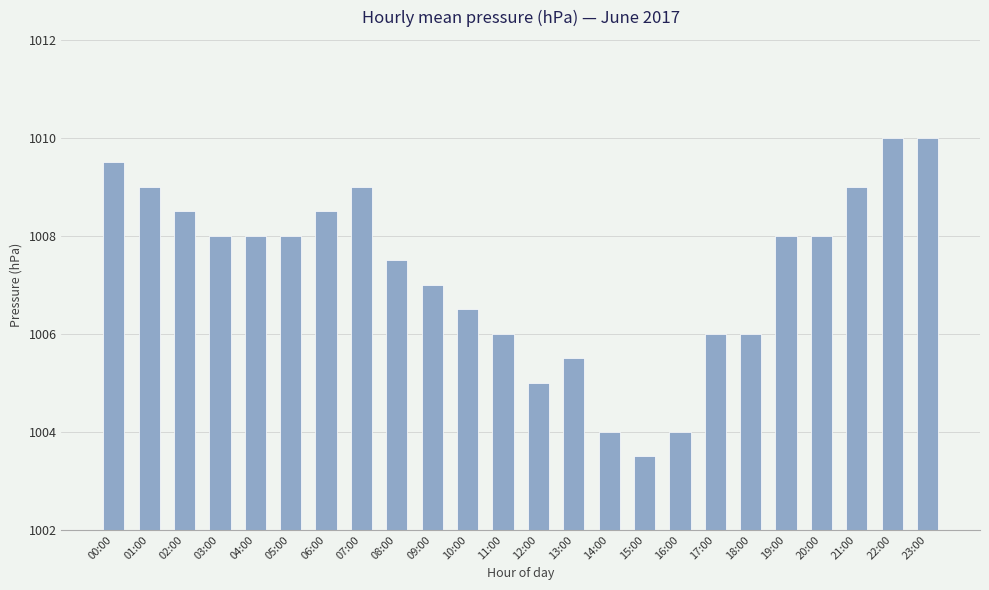

What is the average value?

1007.3